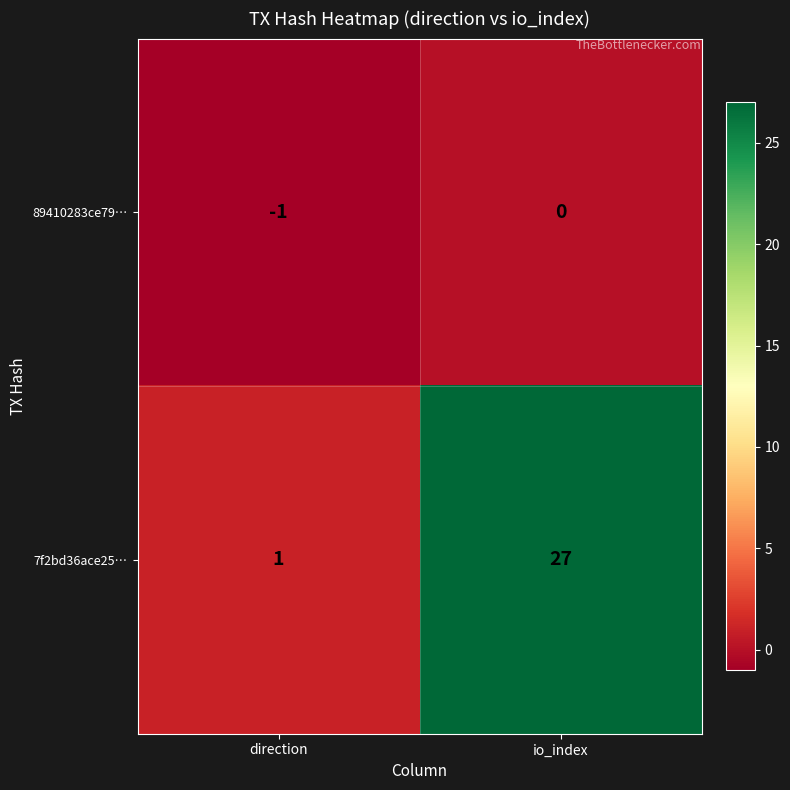

List the series in order of their overall mean, lowest first.

89410283ce79…, 7f2bd36ace25…